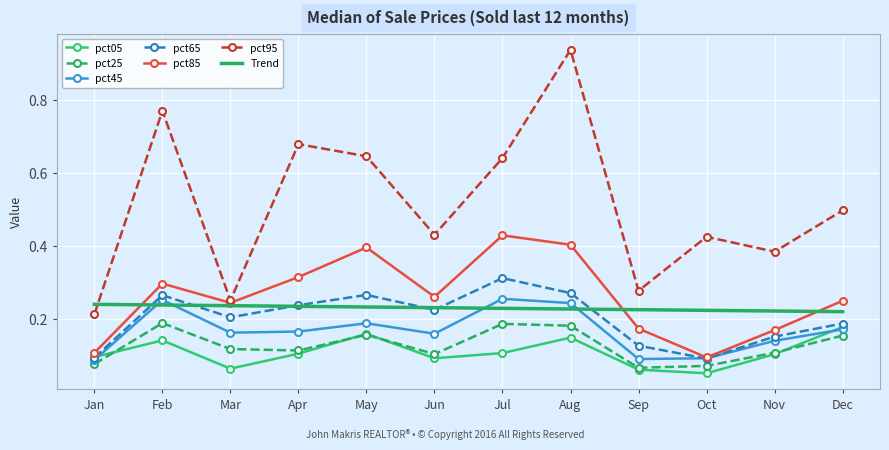

What are all the series names shown in the legend?

pct05, pct25, pct45, pct65, pct85, pct95, Trend